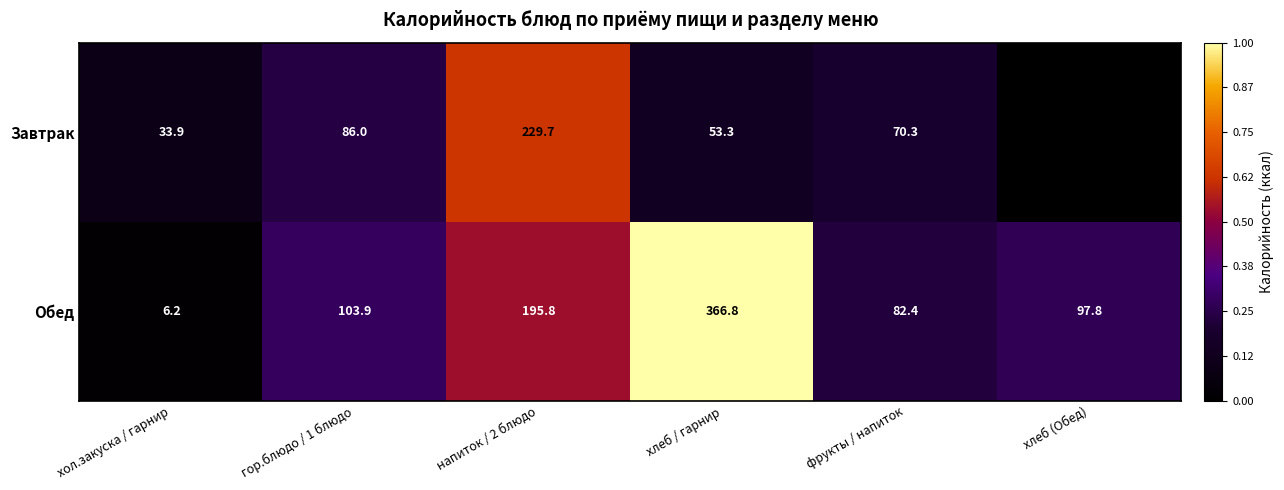

What is the difference between the maximum and minimum values in the Обед series?

360.6